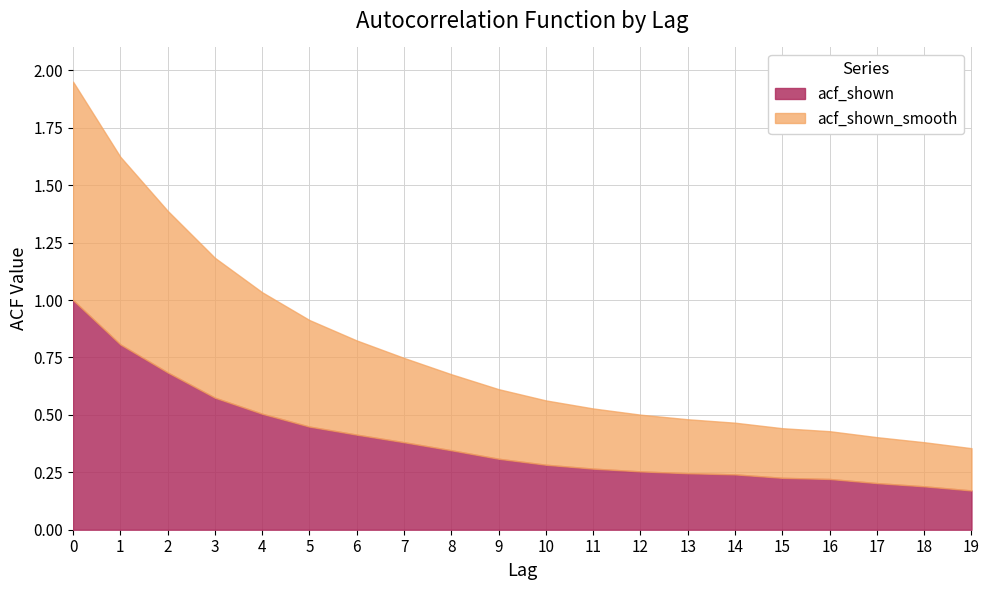

List the labels in order of acf_shown_smooth value, smallest first.

19, 18, 17, 16, 15, 14, 13, 12, 11, 10, 9, 8, 7, 6, 5, 4, 3, 2, 1, 0